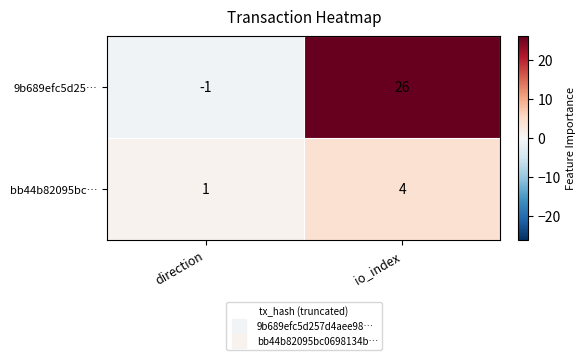

Is it true that 9b689efc5d25… equals 42 at io_index?

False